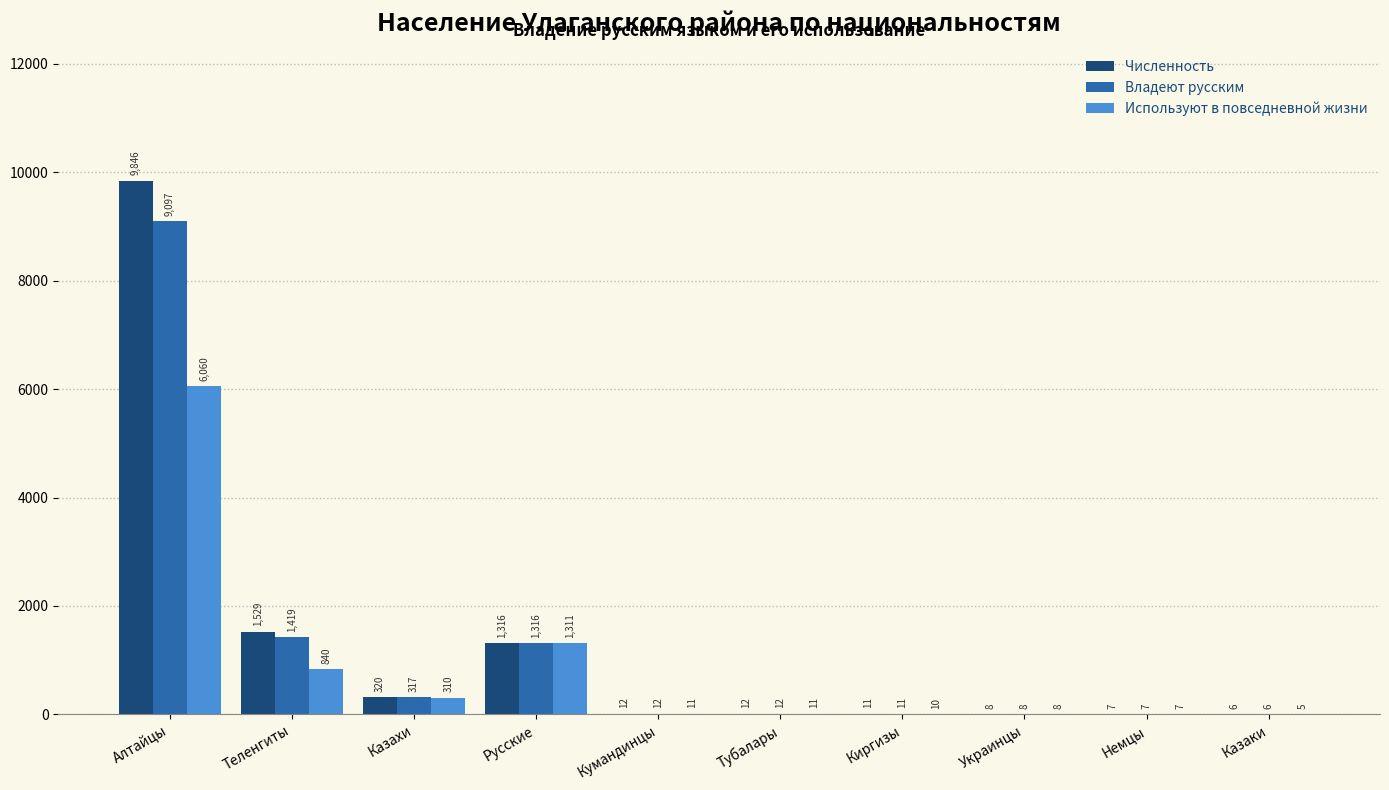

Reading left to right, what are all the values shown in this chart?

Численность: 9846	1529	320	1316	12	12	11	8	7	6
Владеют русским: 9097	1419	317	1316	12	12	11	8	7	6
Используют в повседневной жизни: 6060	840	310	1311	11	11	10	8	7	5